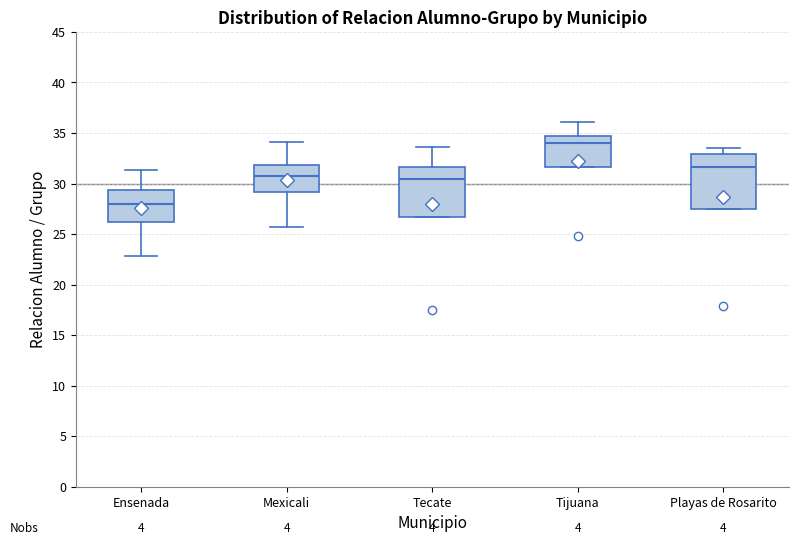

Reading left to right, transcribe this box plot: for each box, give where its median line is, the range the box spans, and where its two whiskers end, as read against the y-axis. The values are not printed on the chart, so give them approximately, as read against the axis.

Ensenada: median 28.0, box 26.0 to 29.5, whiskers 23.0 to 31.5
Mexicali: median 31.0, box 29.0 to 32.0, whiskers 25.5 to 34.0
Tecate: median 30.5, box 26.5 to 31.5, whiskers 26.5 to 33.5
Tijuana: median 34.0, box 31.5 to 34.5, whiskers 31.5 to 36.0
Playas de Rosarito: median 31.5, box 27.5 to 33.0, whiskers 27.5 to 33.5